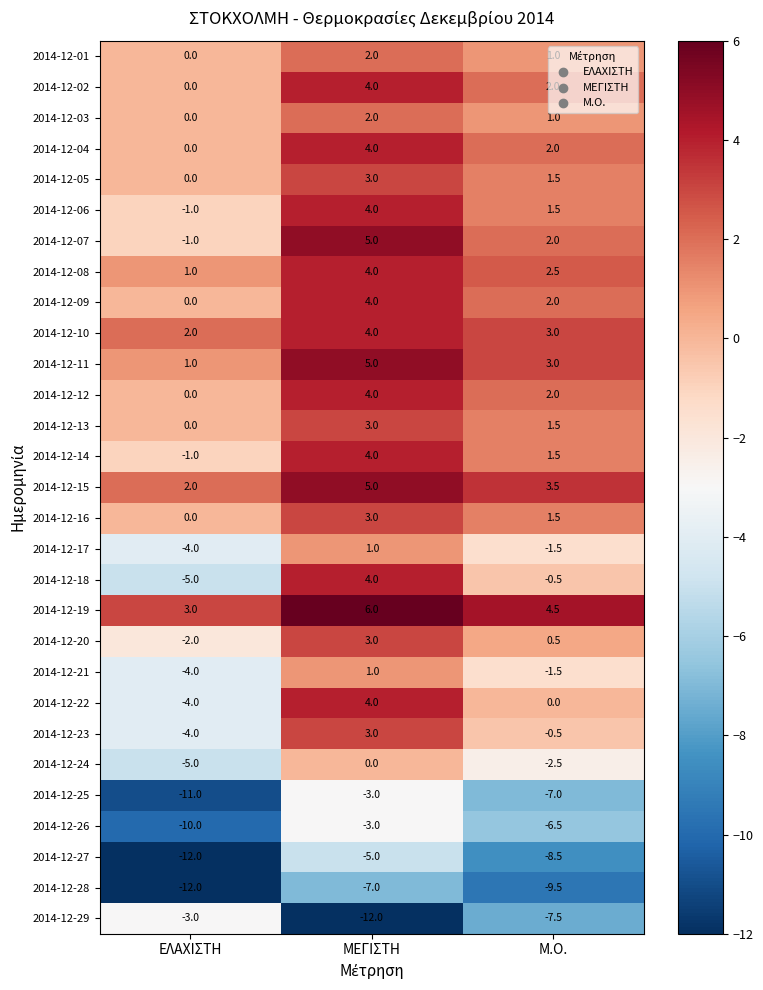

At which label is 2014-12-09 closest to 2?

Μ.Ο.